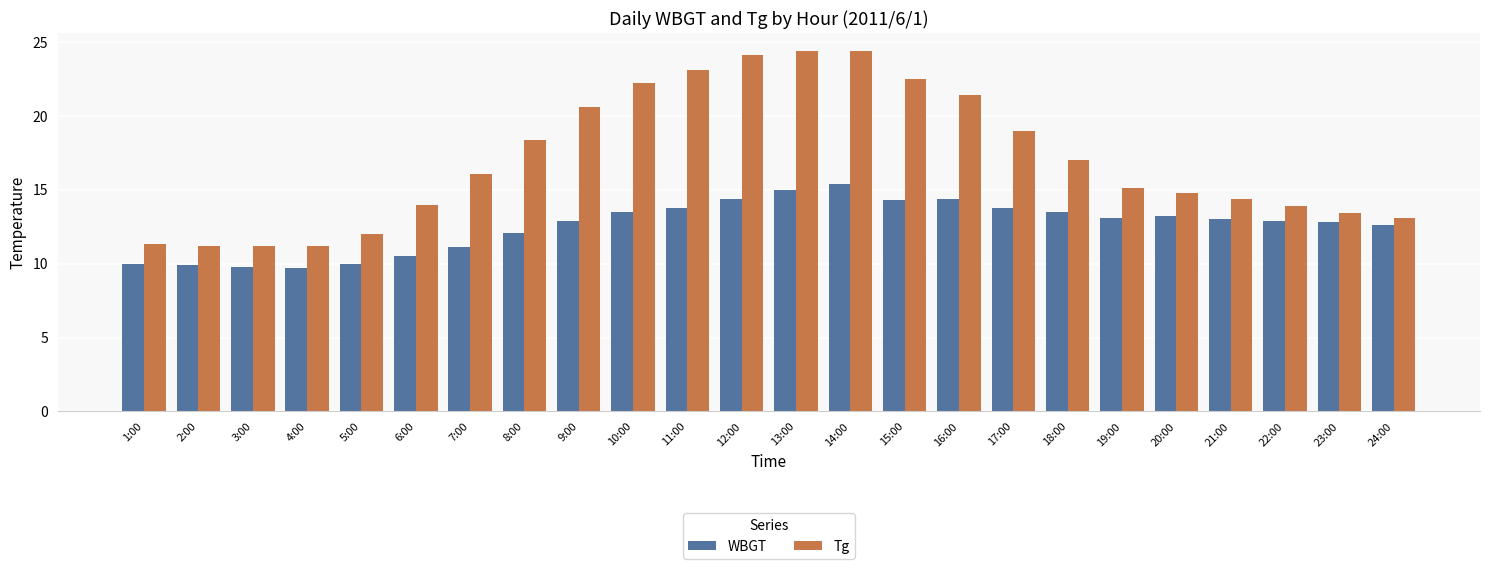

The WBGT series shows 18.1 at 19:00. True or false?

False